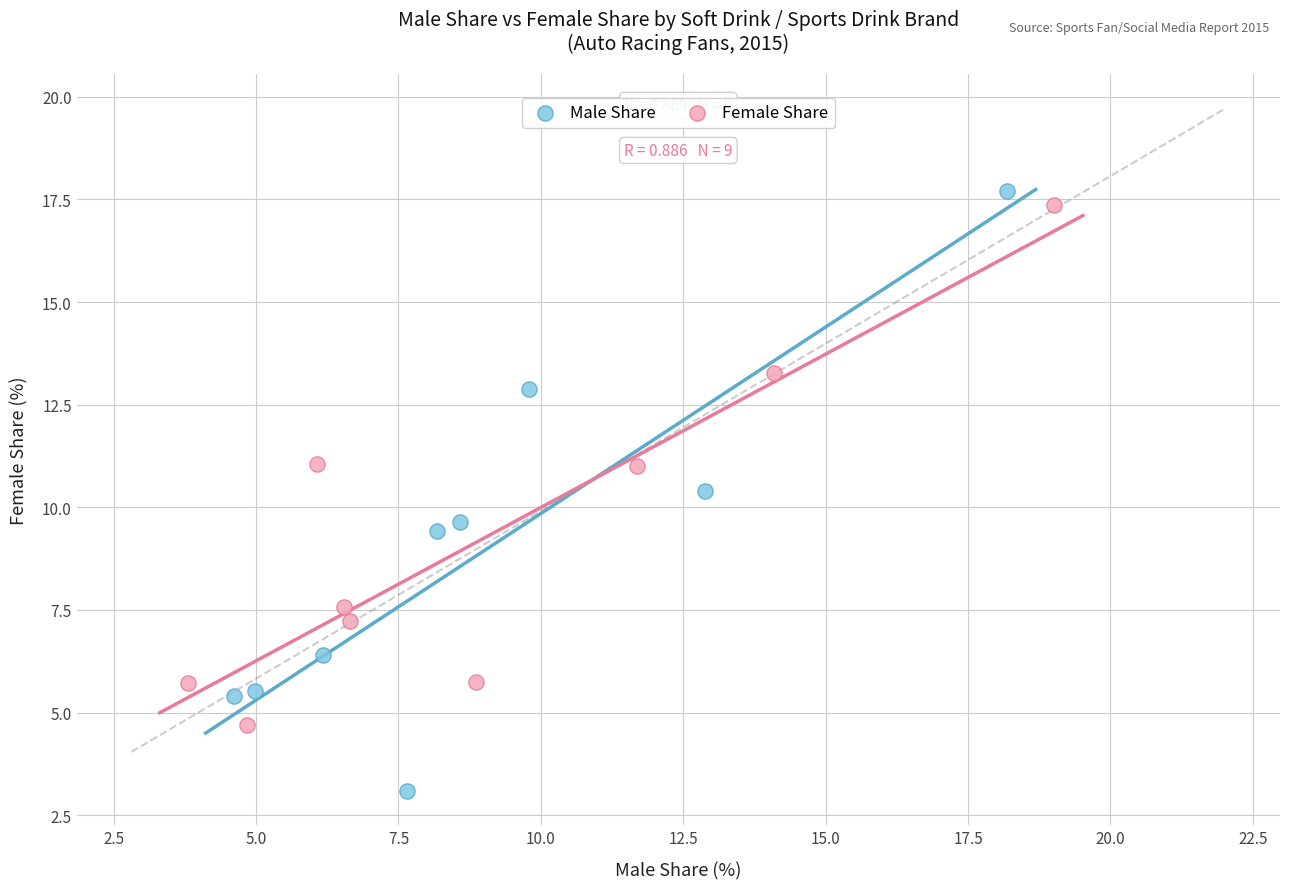

Which series has the widest spread of Y values?

Male Share